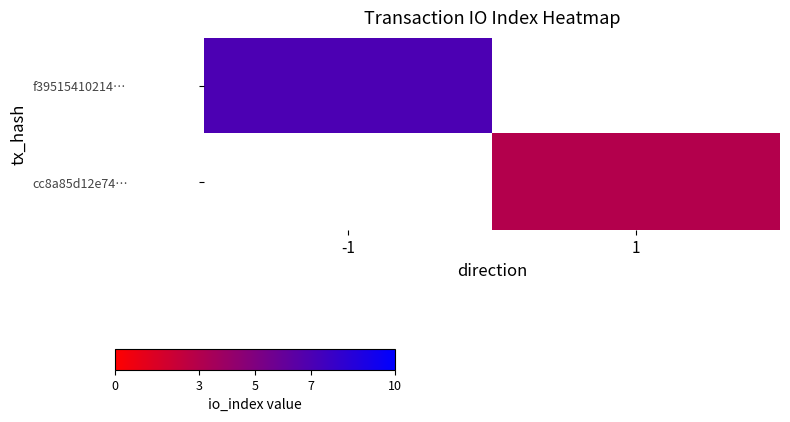

How many positive values does the cc8a85d12e74… series have?

1